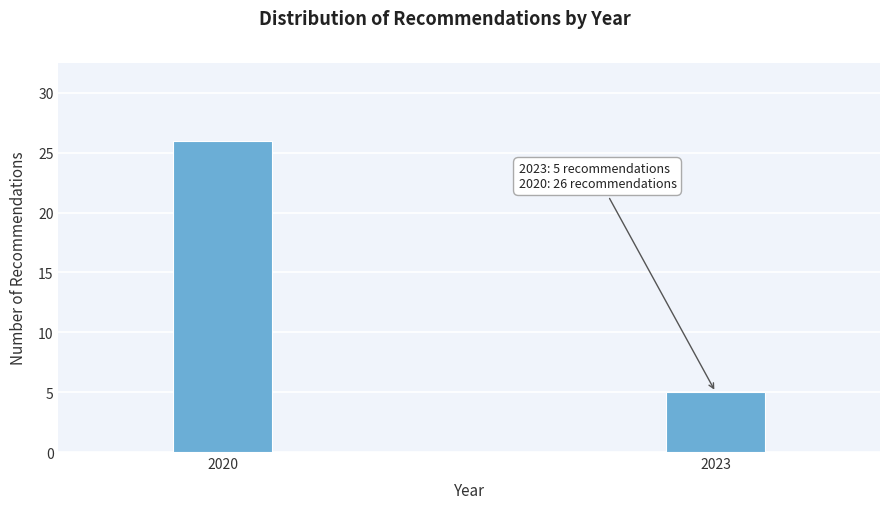

Reading left to right, extract all data points from this chart.

2020=26	2023=5